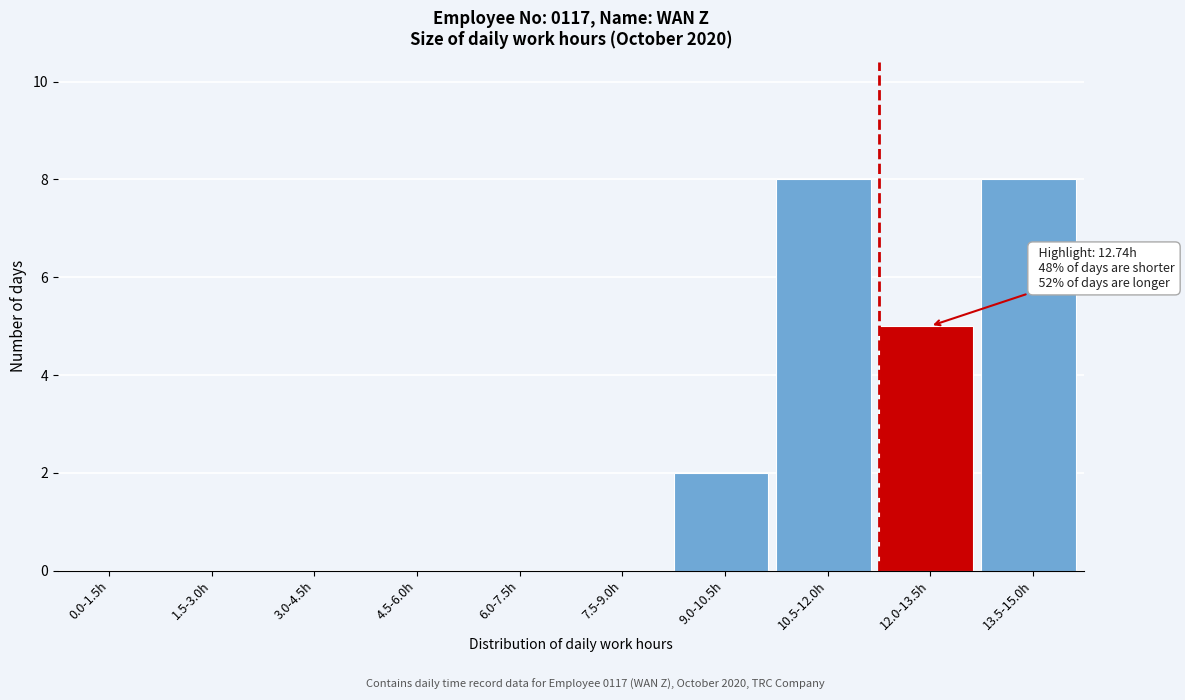

Reading left to right, extract all data points from this chart.

0.0-1.5h=0	1.5-3.0h=0	3.0-4.5h=0	4.5-6.0h=0	6.0-7.5h=0	7.5-9.0h=0	9.0-10.5h=2	10.5-12.0h=8	12.0-13.5h=5	13.5-15.0h=8